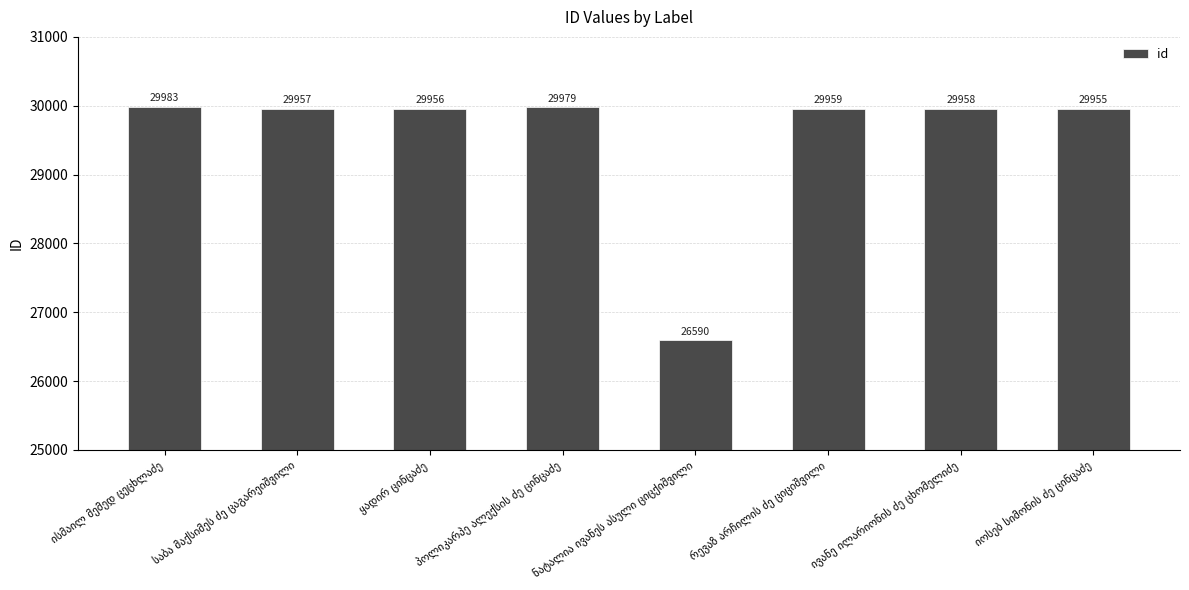

What is the sum of all values?

236337